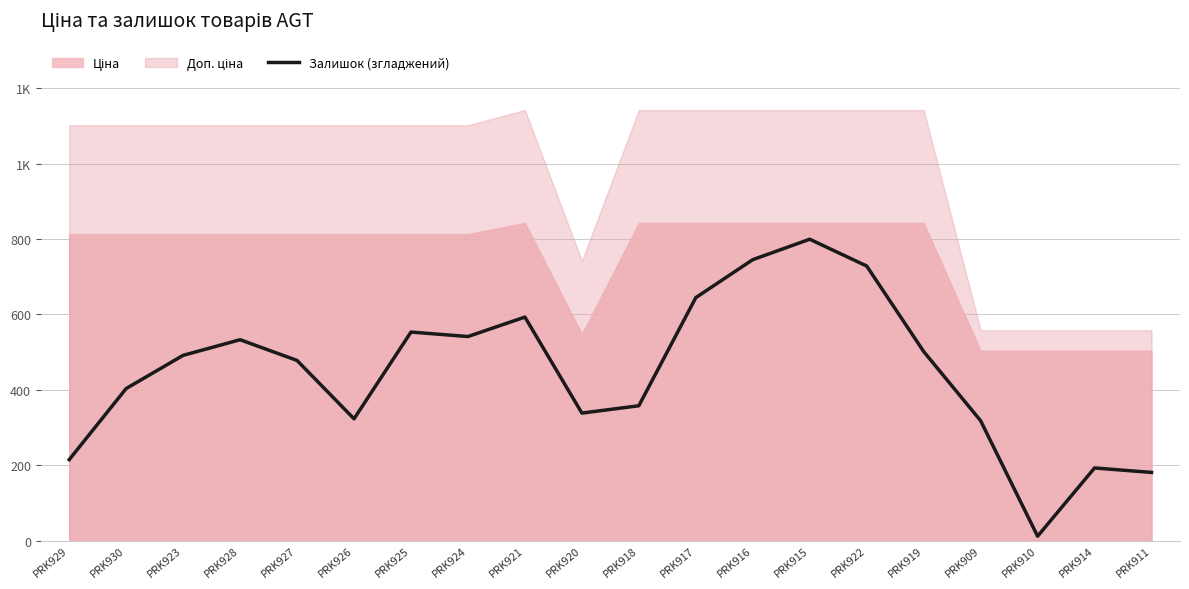

Where is the first local maximum?

PRK928